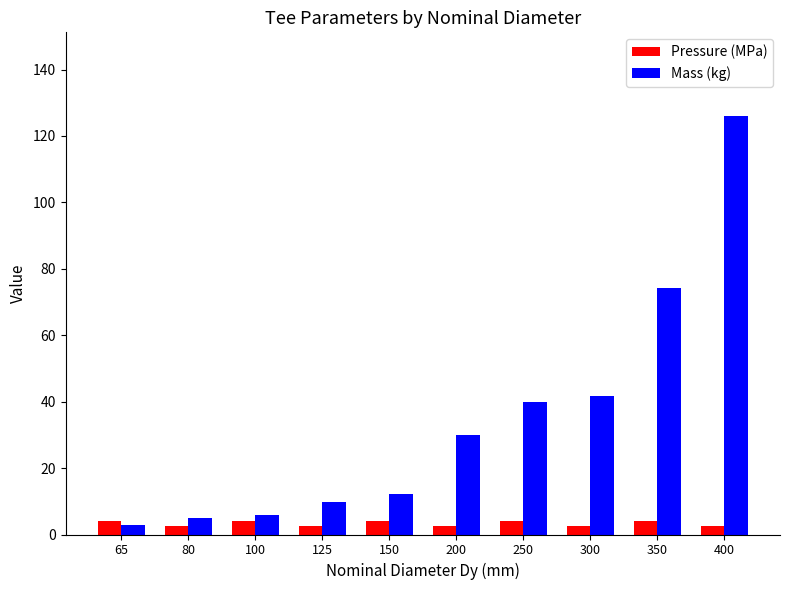

Read the Mass (kg) value at 350.

74.2